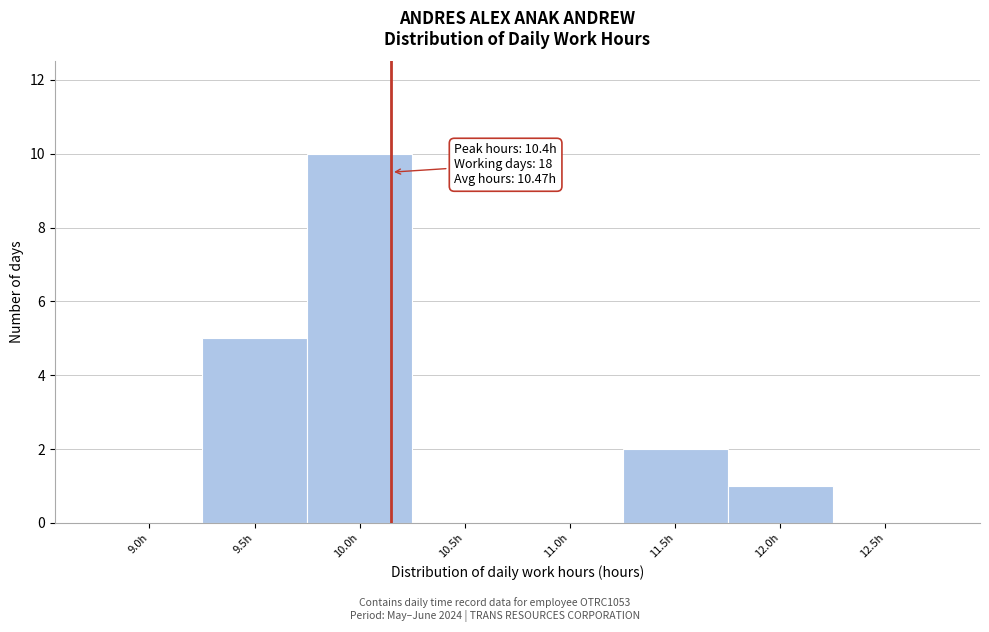

Reading left to right, transcribe all the data shown in this chart.

9.0h=0	9.5h=5	10.0h=10	10.5h=0	11.0h=0	11.5h=2	12.0h=1	12.5h=0